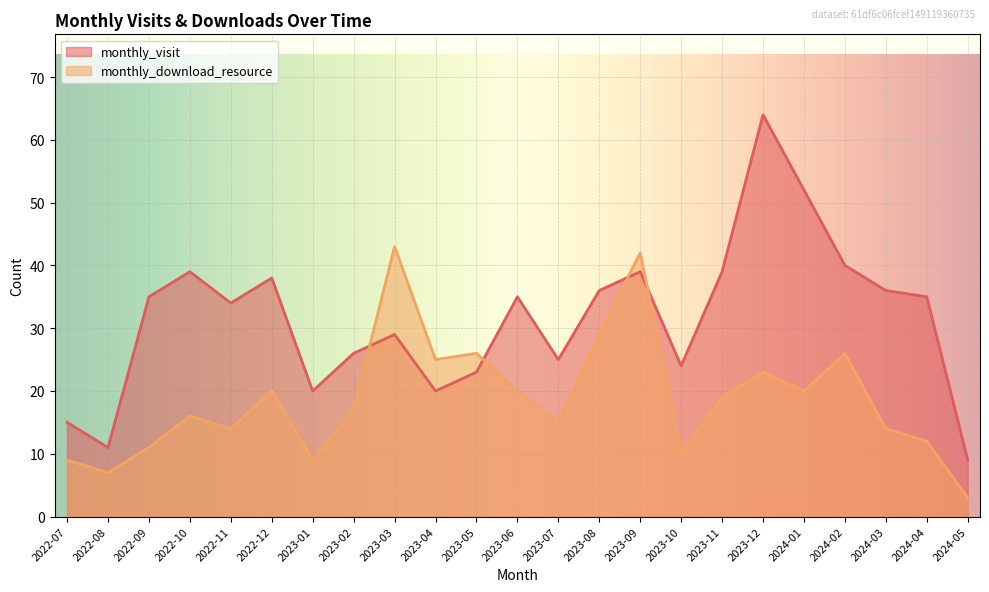

Rank the series at 2023-01 from highest to lowest value.

monthly_visit, monthly_download_resource